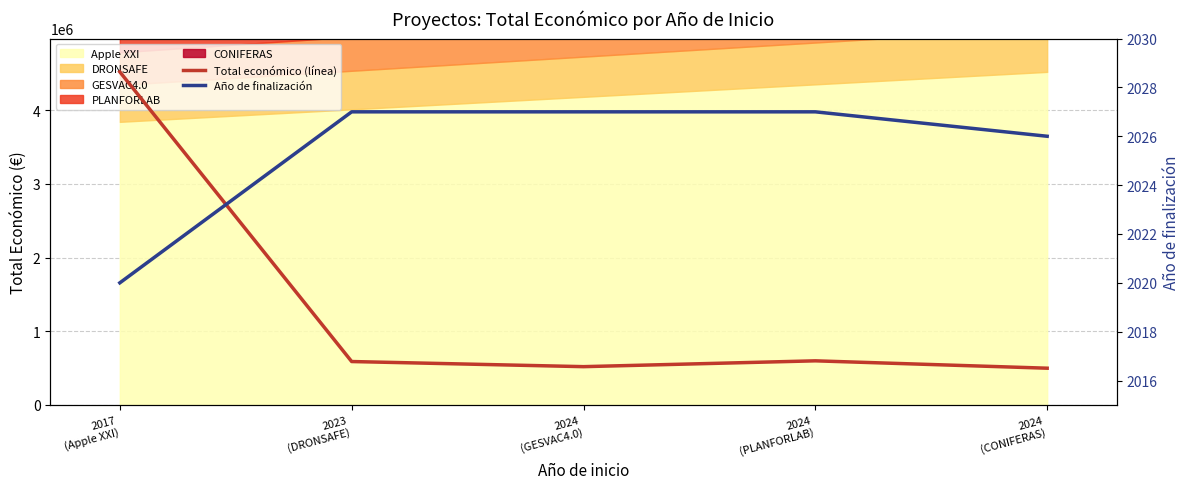

What position from the right is 2024
(GESVAC4.0)?

3